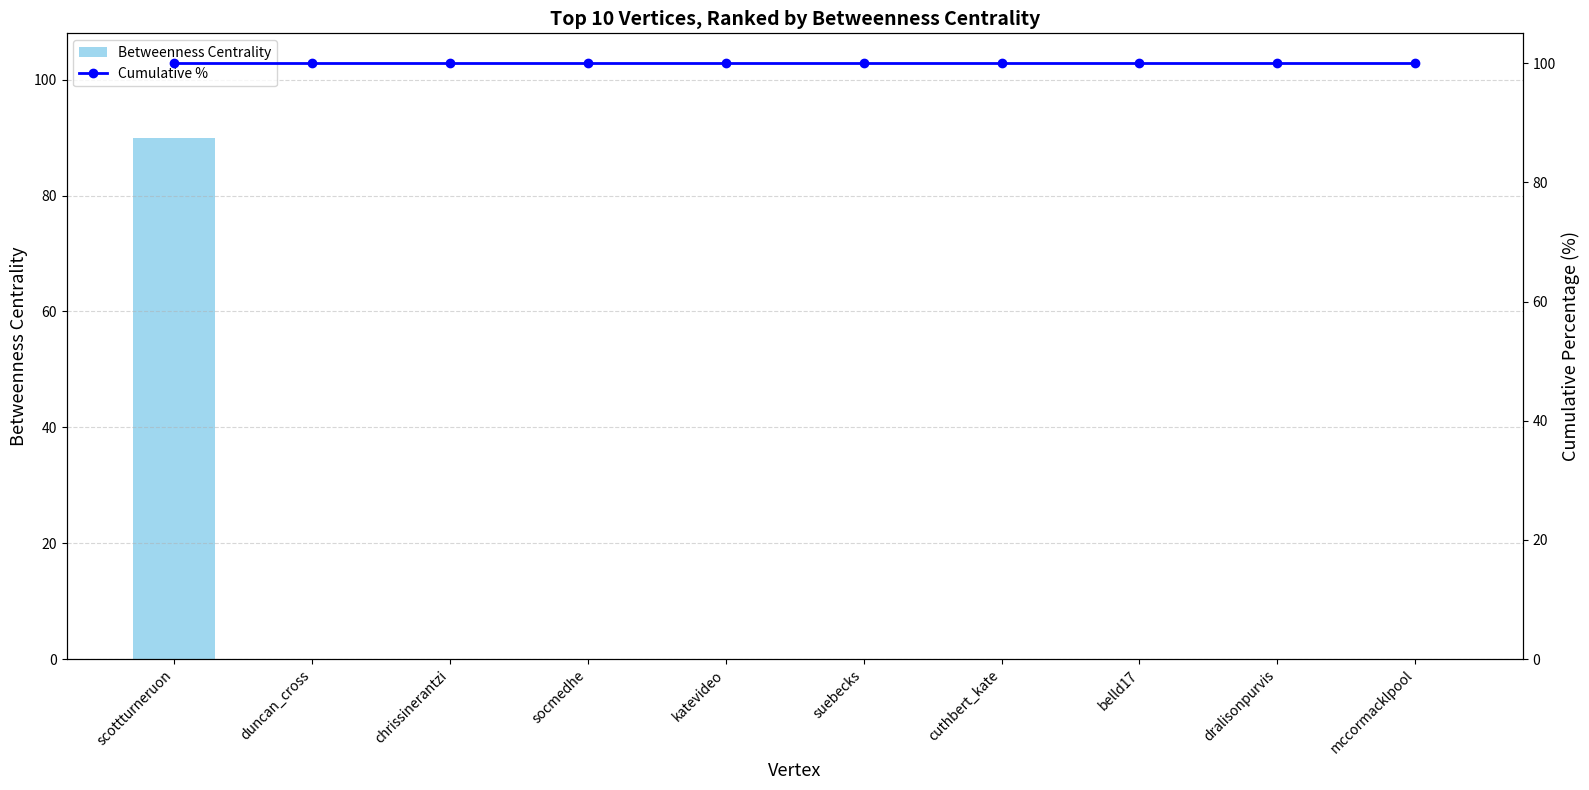

Reading left to right, transcribe all the data shown in this chart.

Betweenness Centrality: 90	0	0	0	0	0	0	0	0	0
Cumulative %: 100	100	100	100	100	100	100	100	100	100